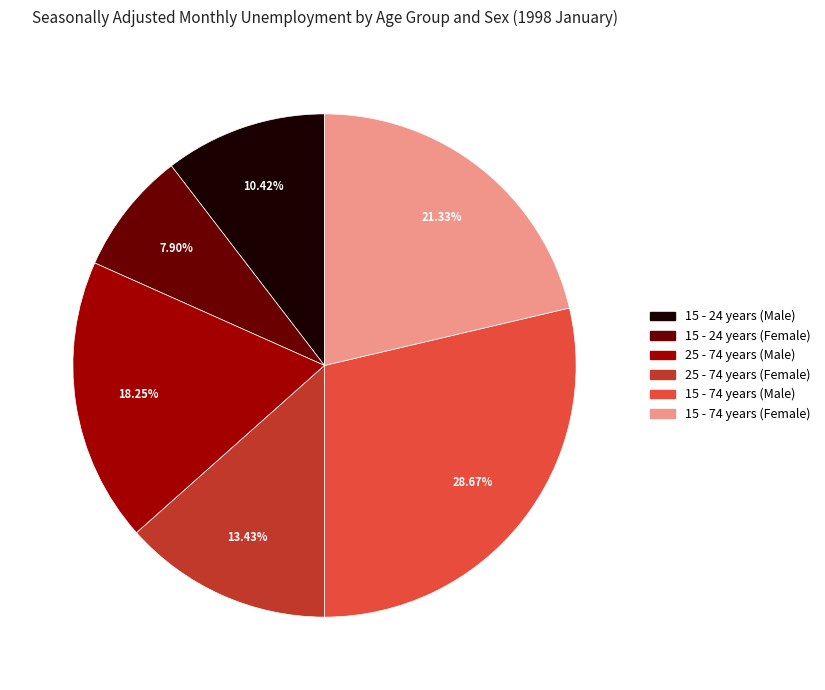

Which slice is the largest?

15 - 74 years (Male)